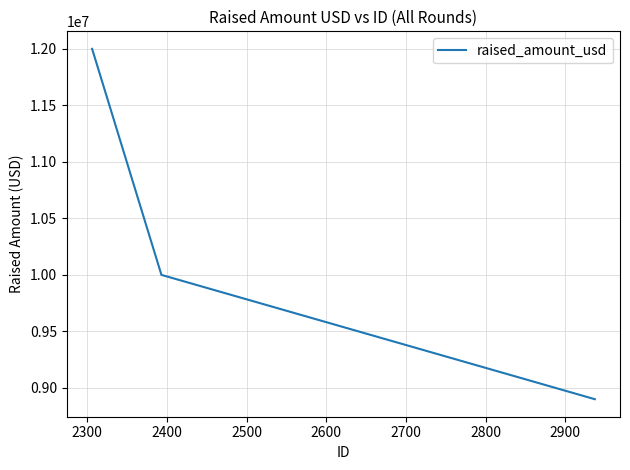

What is the maximum value shown in the chart?

12000000